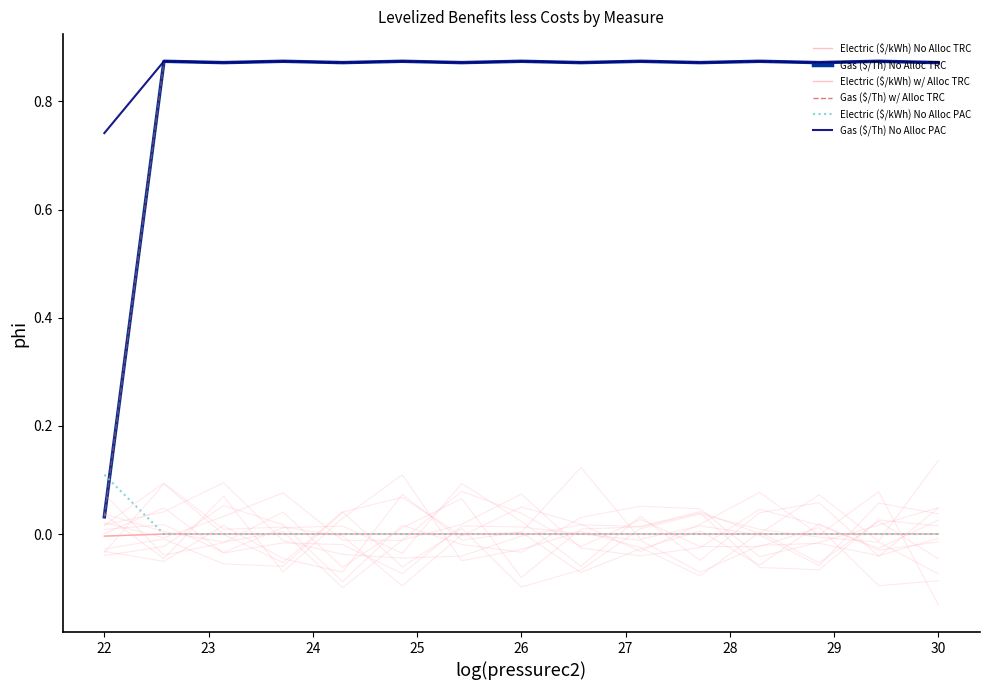

How many categories are shown in the chart?

15